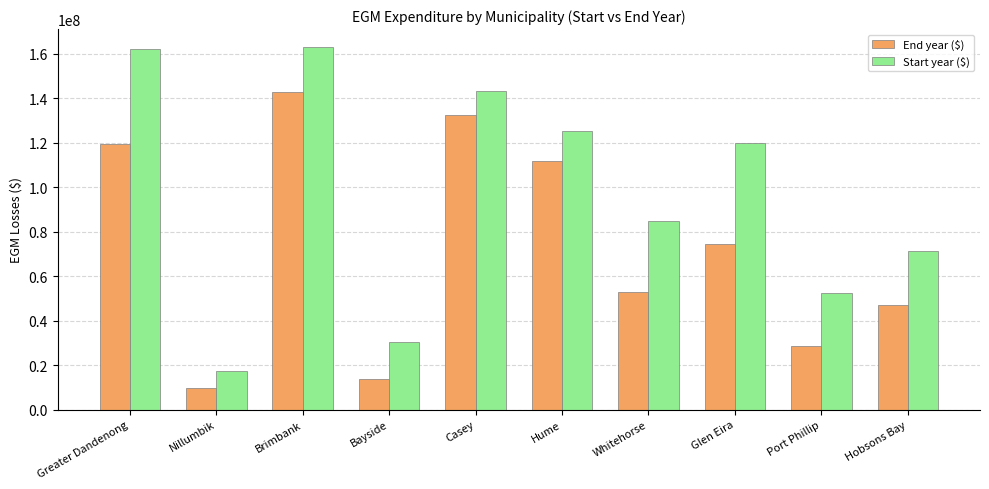

At Hobsons Bay, list the series in order from largest to smallest.

Start year ($), End year ($)